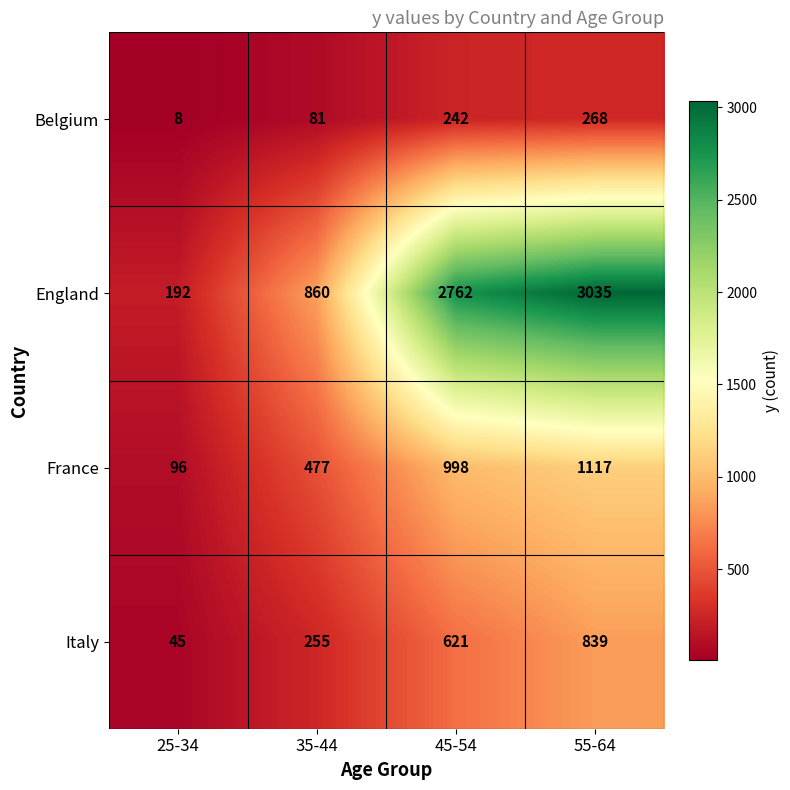

Is it true that France equals 197 at 35-44?

False